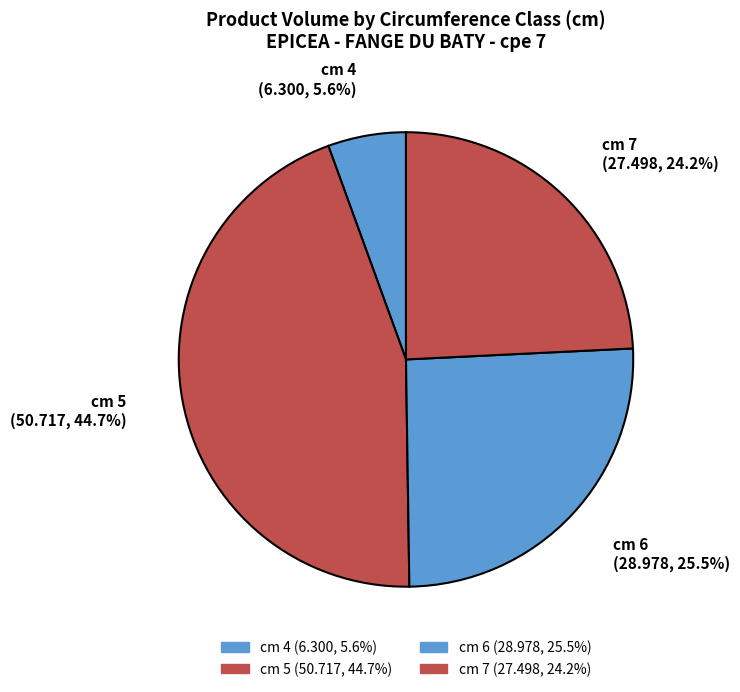

To the nearest percent, what is the difference between the largest and smallest slice percentages?

39%